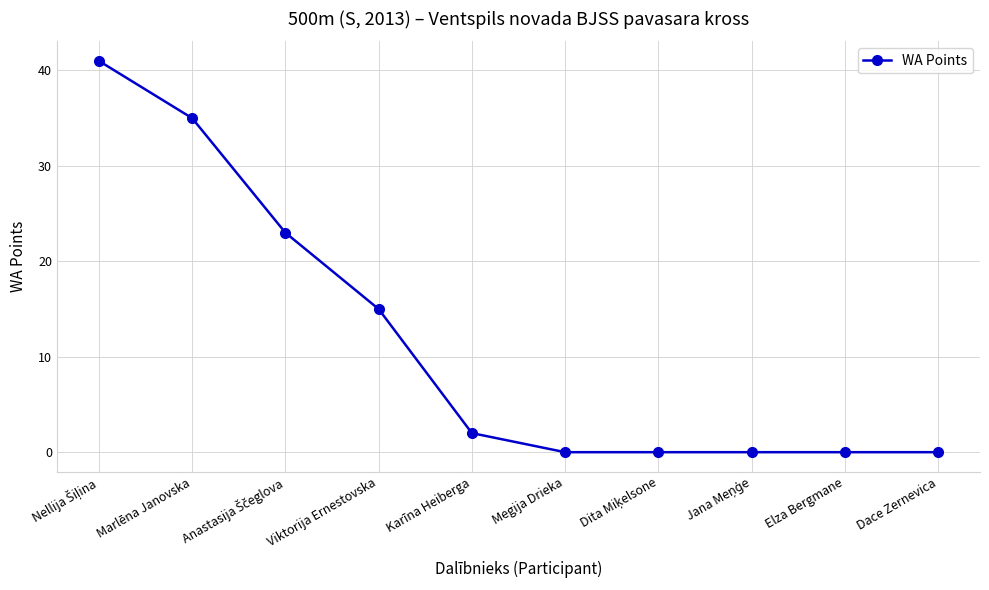

How many data points does each series have?

10